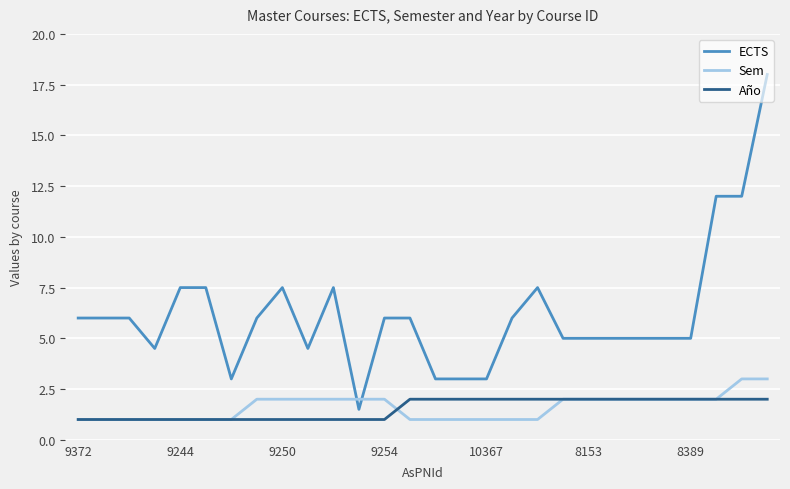

Is this an area chart (filled region under the line)?

No